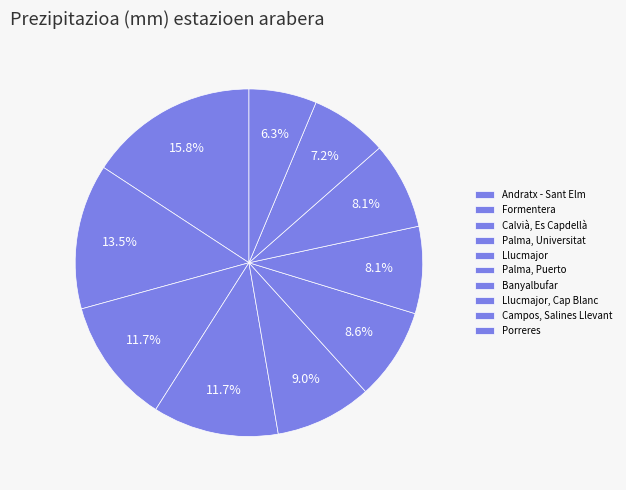

How many segments does this pie chart have?

10